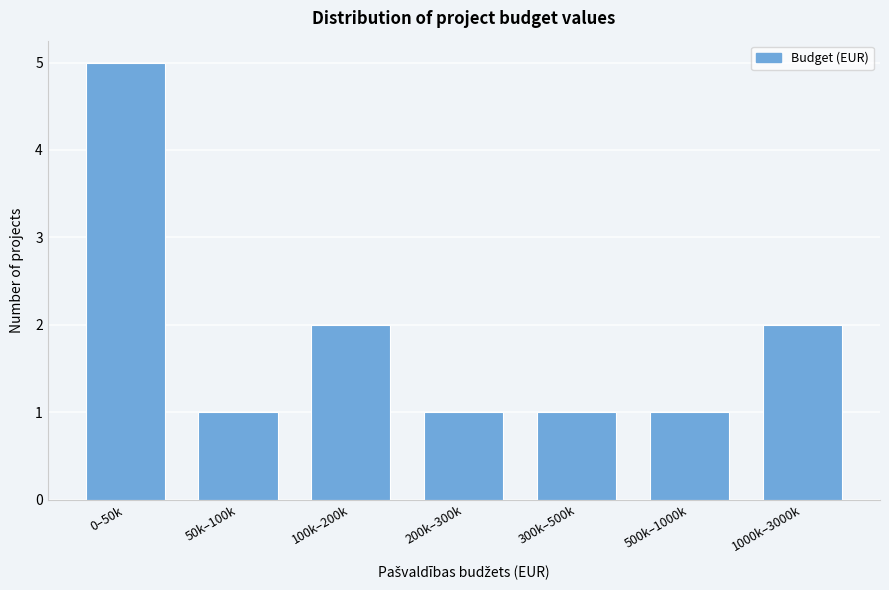

Reading left to right, what are all the values shown in this chart?

0–50k=5	50k–100k=1	100k–200k=2	200k–300k=1	300k–500k=1	500k–1000k=1	1000k–3000k=2